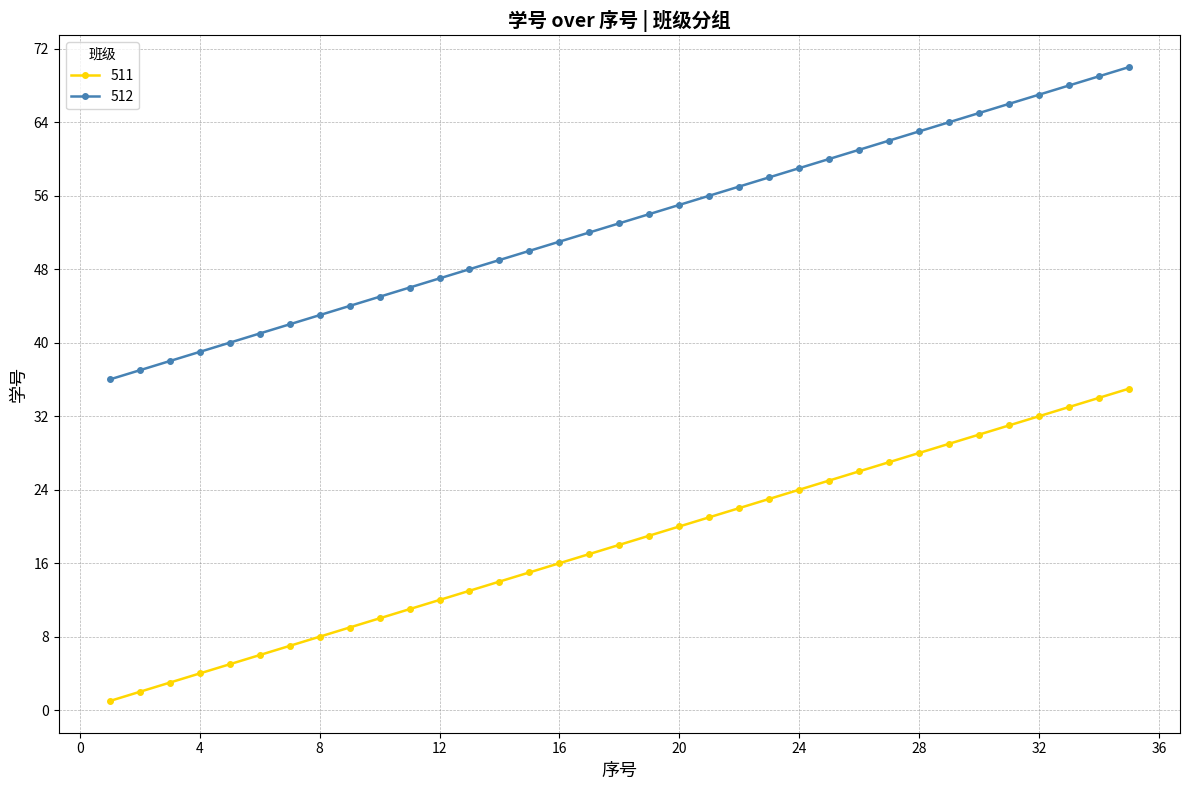

What is the smallest value displayed?

1